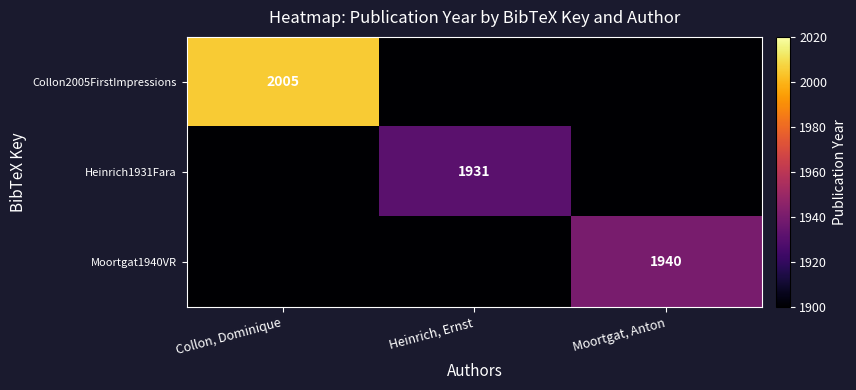

True or false: Moortgat1940VR has a value of 1940 at Moortgat, Anton.

True